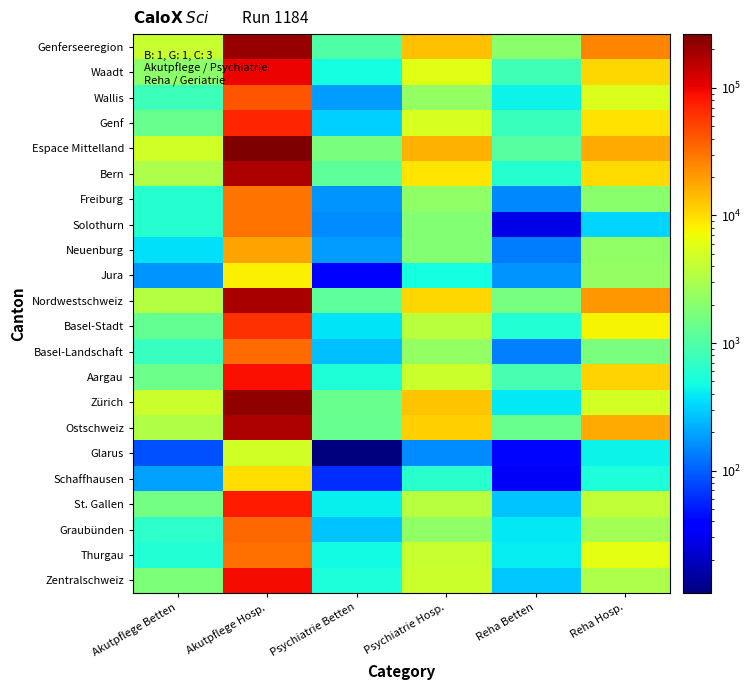

Which series has the largest total across all categories?

Espace Mittelland